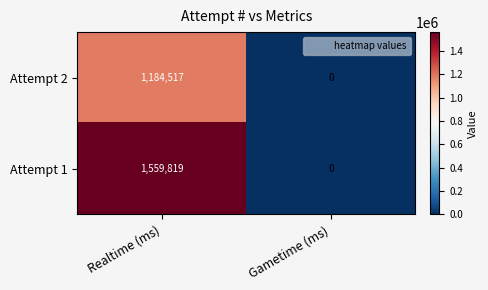

Reading left to right, transcribe all the data shown in this chart.

Attempt 2: 1184517	0
Attempt 1: 1559819	0